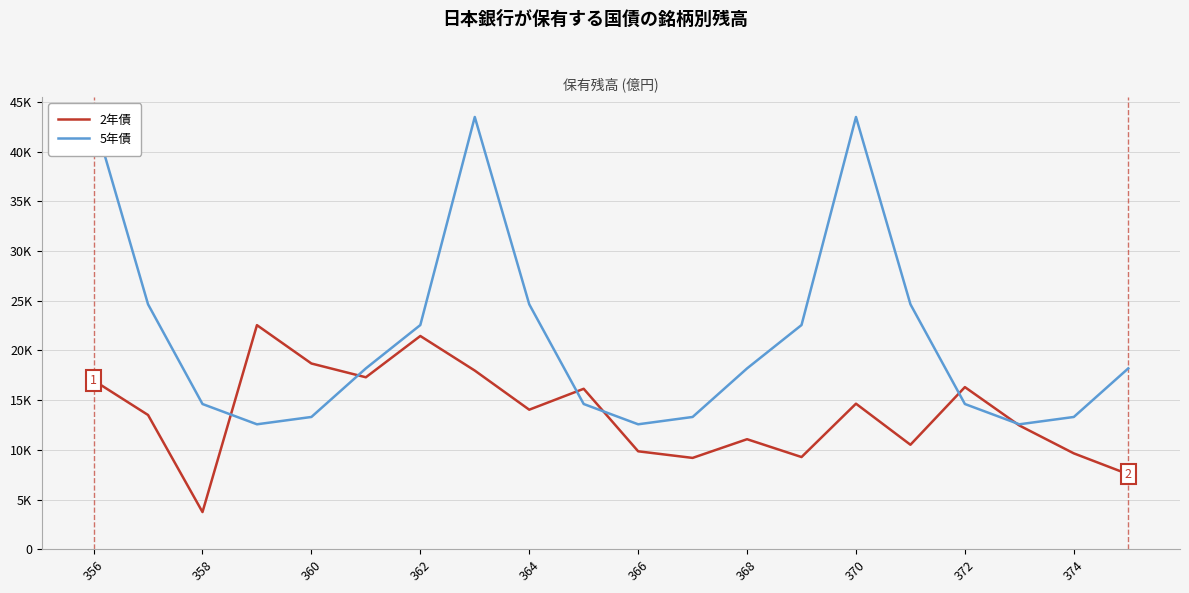

How many categories are shown in the chart?

20